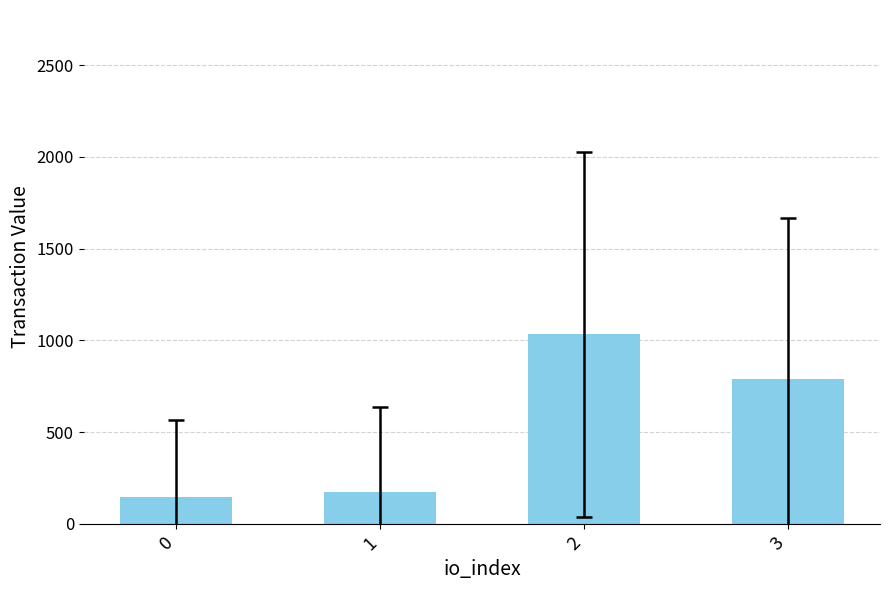

At which label is the value closest to 588?

3